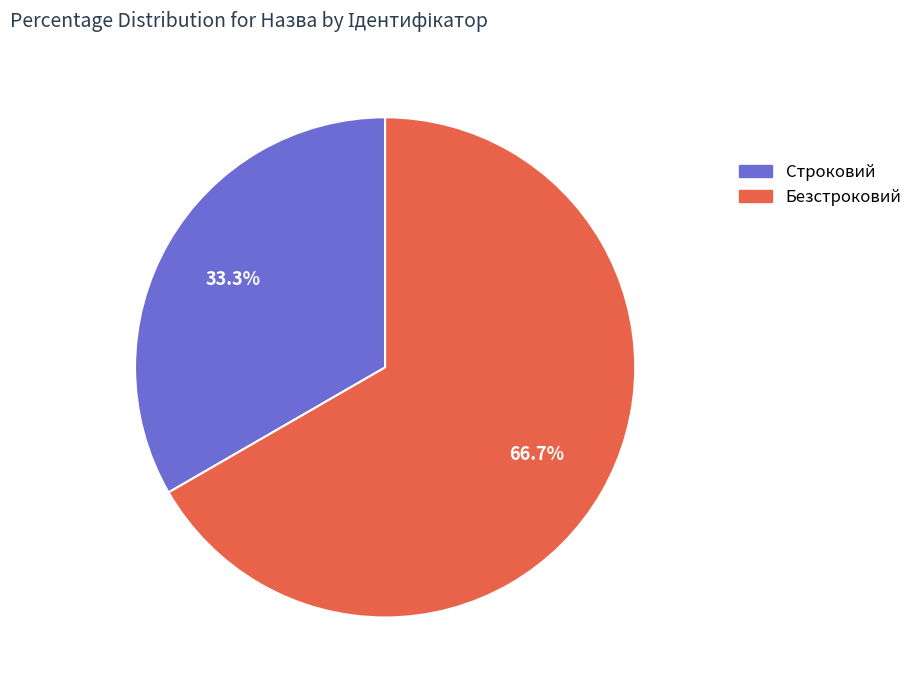

Rank the categories by value from lowest to highest.

Строковий, Безстроковий